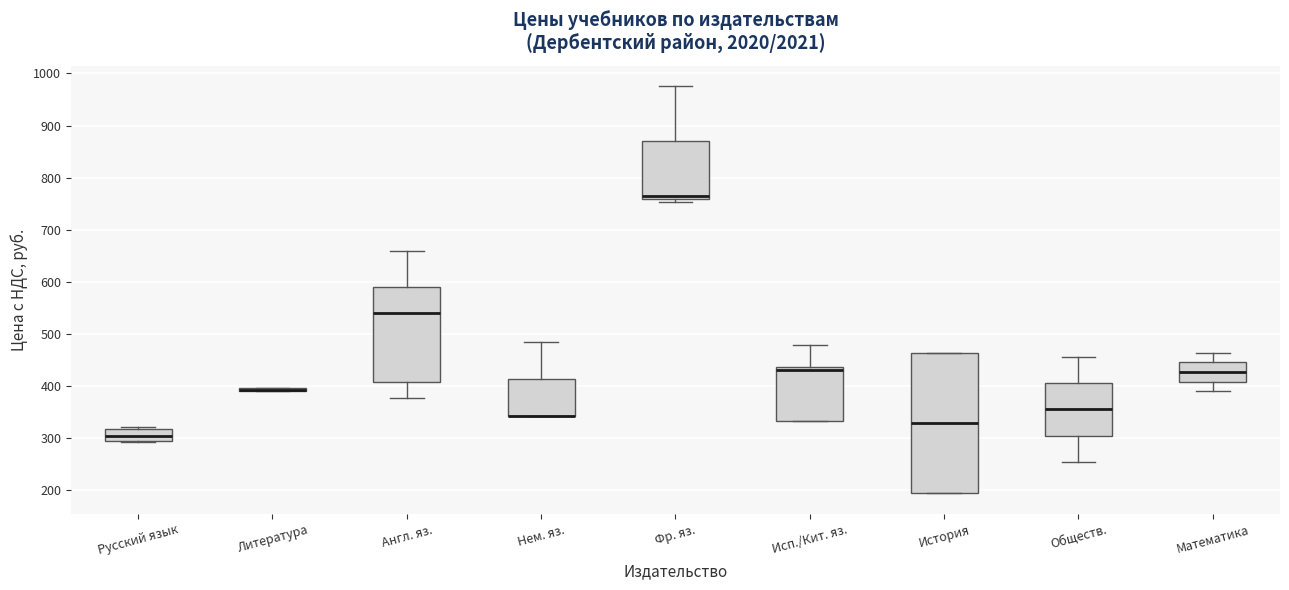

Which box is the tallest, from its lower edge to its upper edge?

История